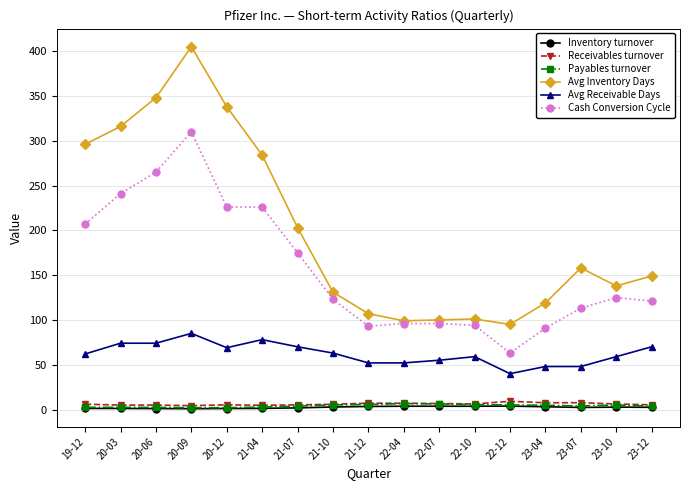

Is the value of Receivables turnover at 22-07 greater than the value of Cash Conversion Cycle at 22-04?

No